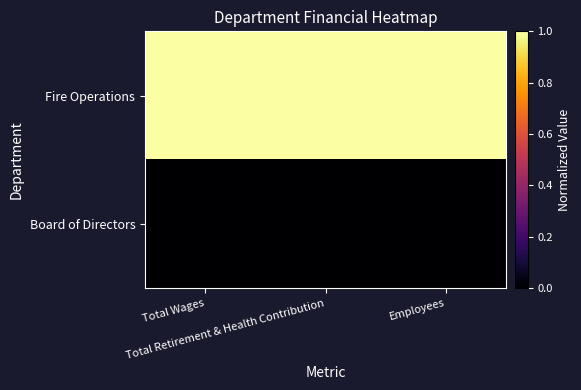

Reading right to left, transcribe all the data shown in this chart.

Fire Operations: Employees=1	Total Retirement & Health Contribution=1	Total Wages=1
Board of Directors: Employees=0	Total Retirement & Health Contribution=0	Total Wages=0